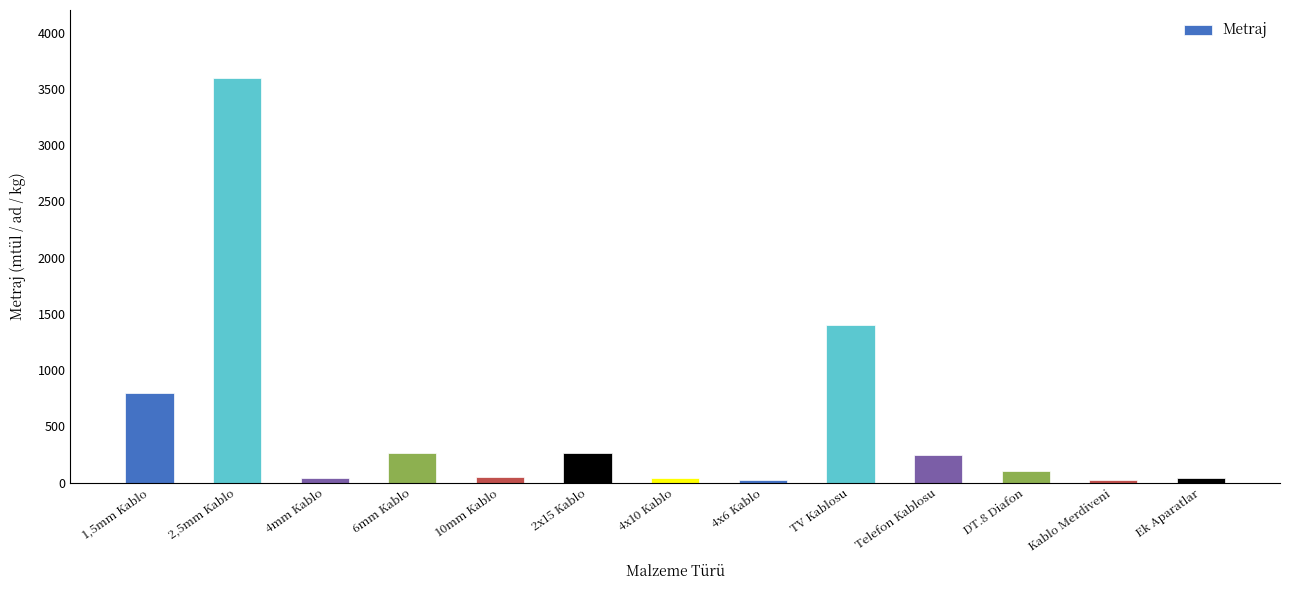

What is the value of the 4th bar from the left?

260